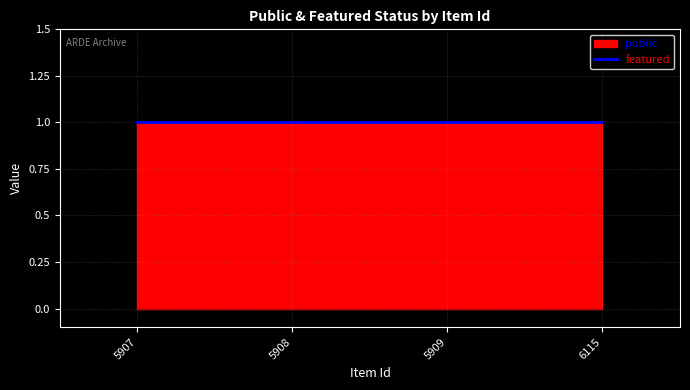

True or false: public and featured cross at least once.

False